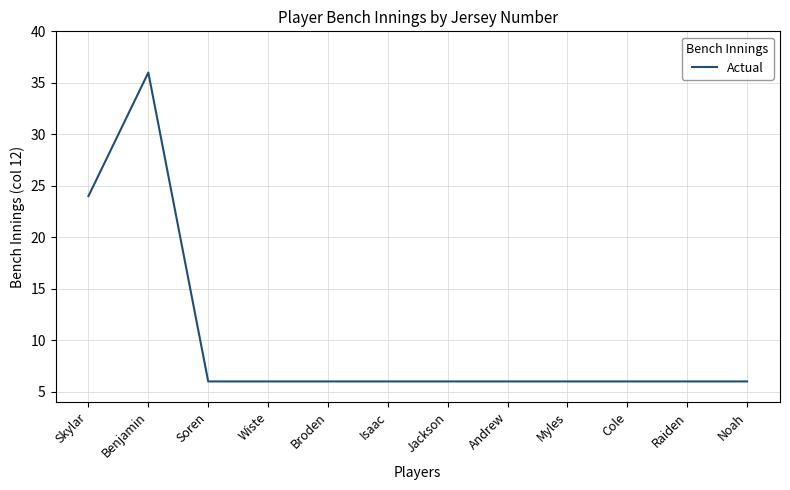

At which category does the data reach its first local peak?

Benjamin